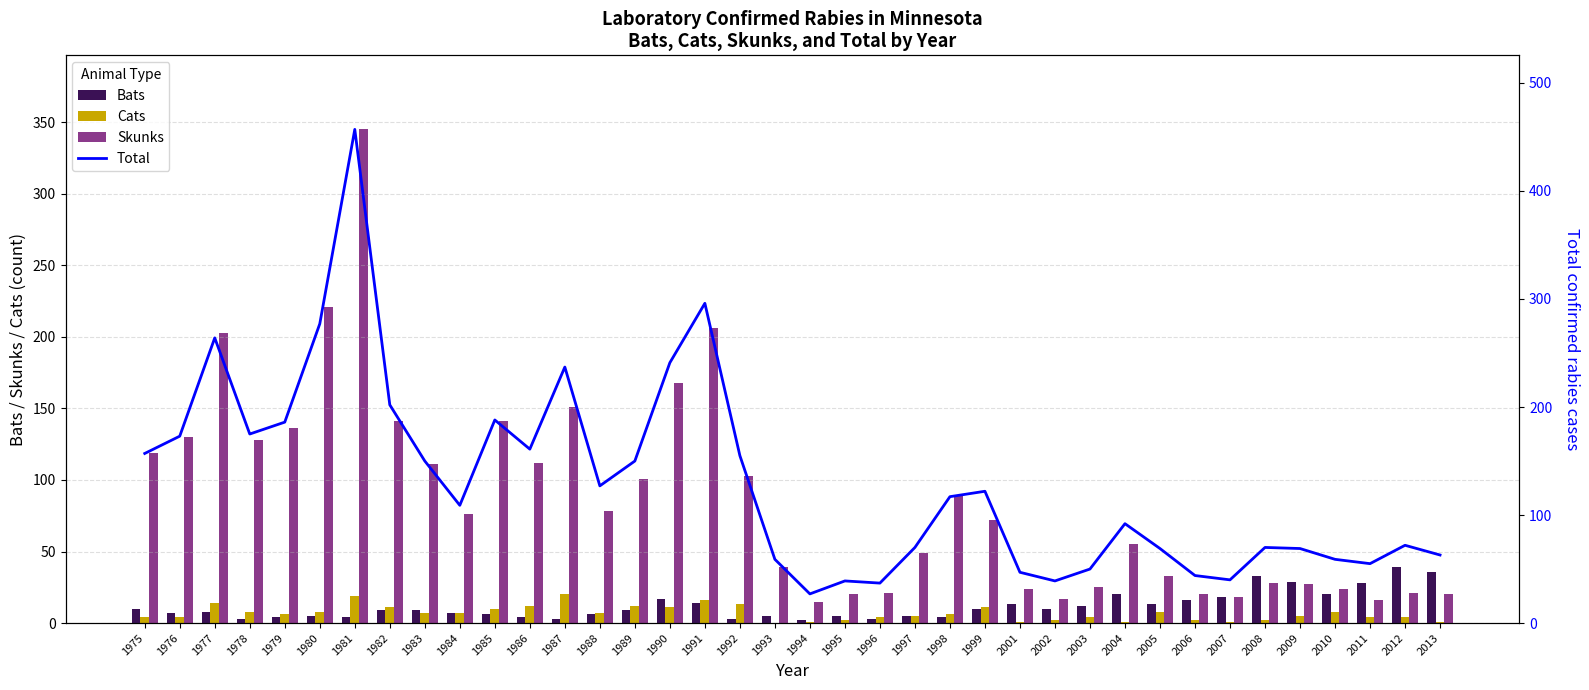

Between 1997 and 2004, which series saw the biggest shift?

Total